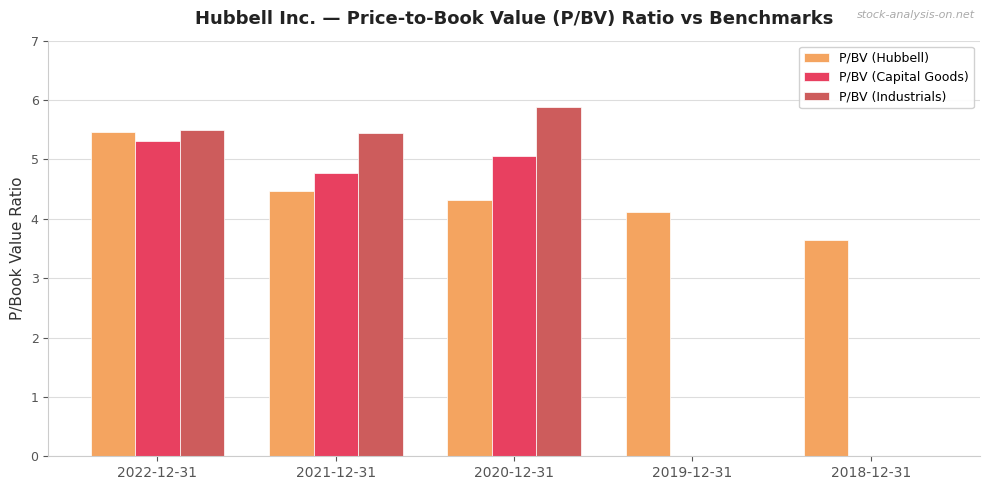

How many data points does each series have?

5